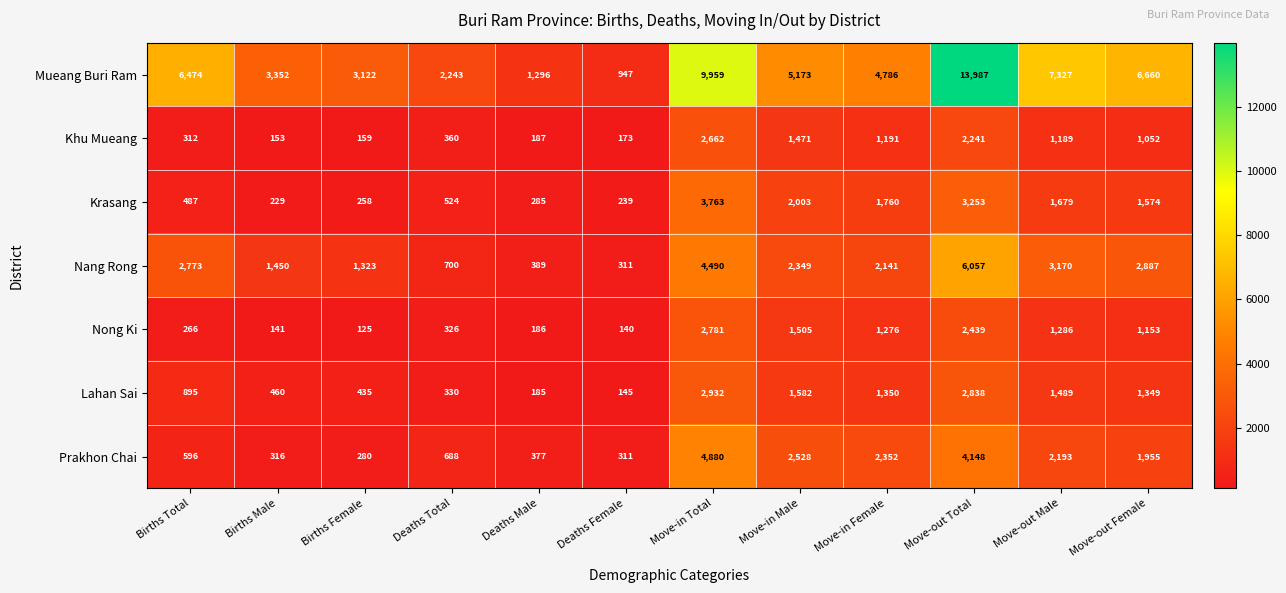

Rank the series by their maximum value, from lowest to highest.

Khu Mueang, Nong Ki, Lahan Sai, Krasang, Prakhon Chai, Nang Rong, Mueang Buri Ram